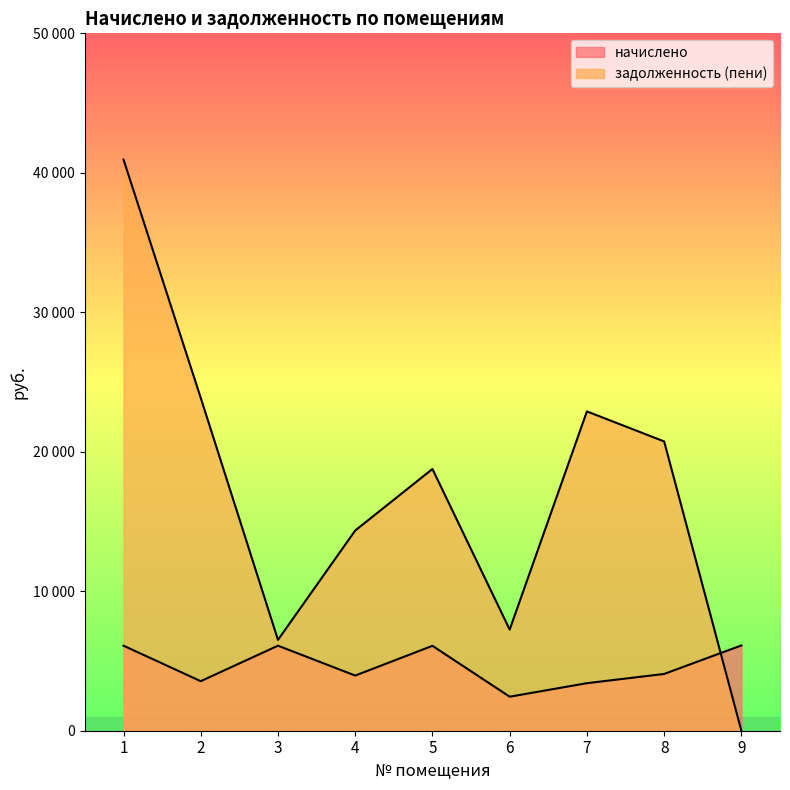

At which label is задолженность (пени) closest to 20475?

8